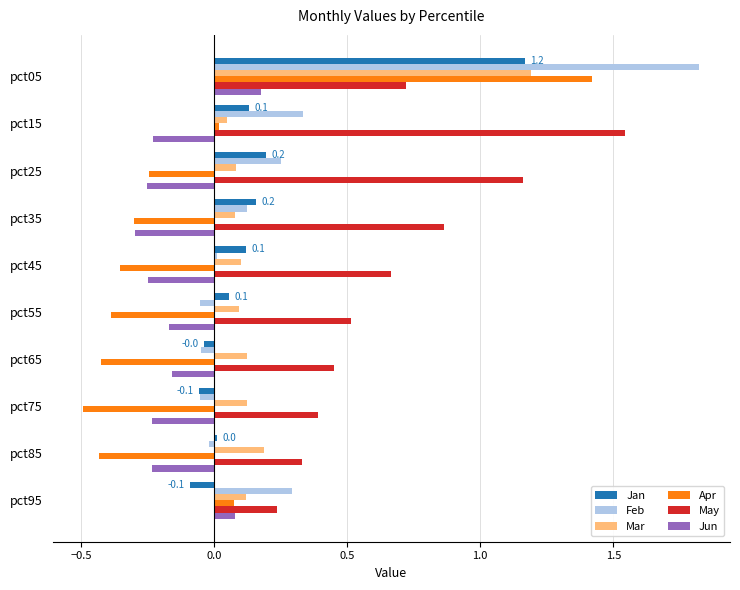

Which series has the largest range (max minus min)?

Apr